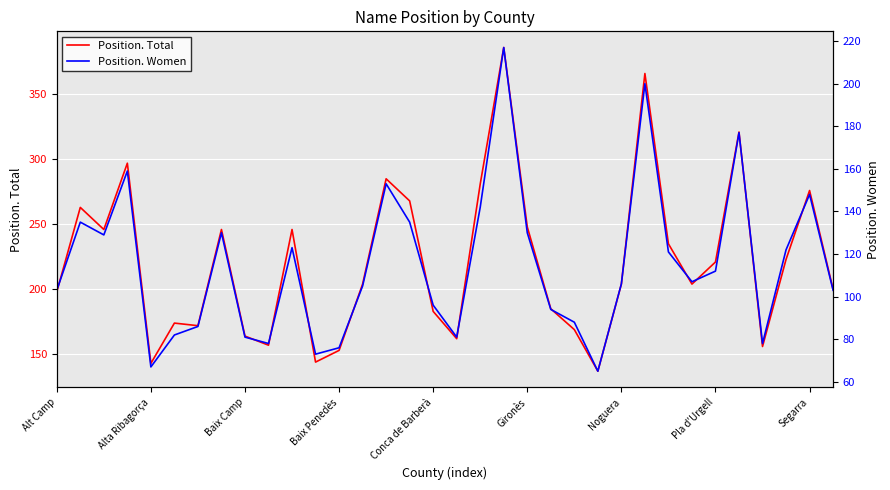

Is it true that Position. Women equals 123 at 10?

True